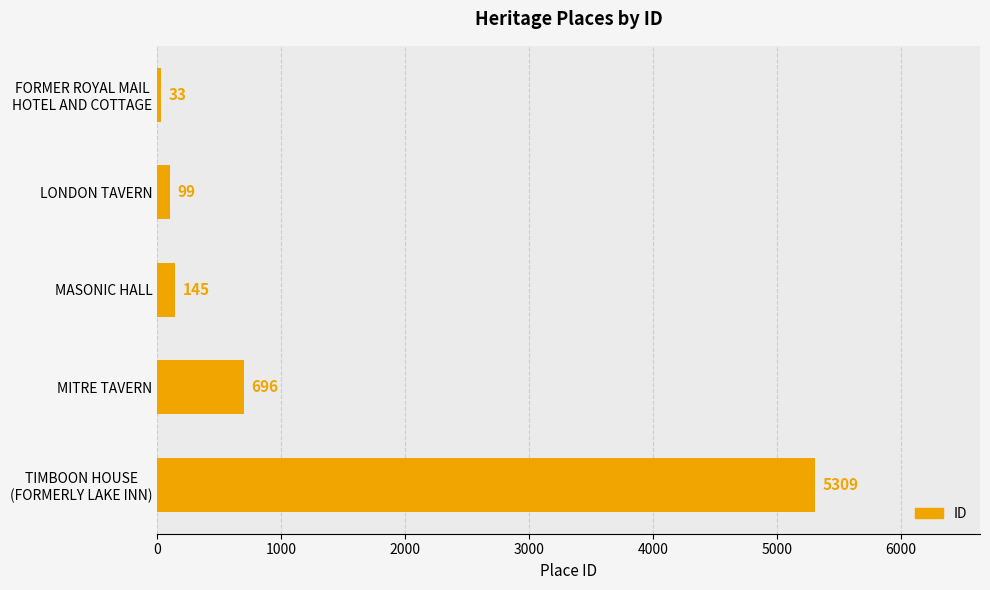

What is the difference between the second highest and minimum values?

663